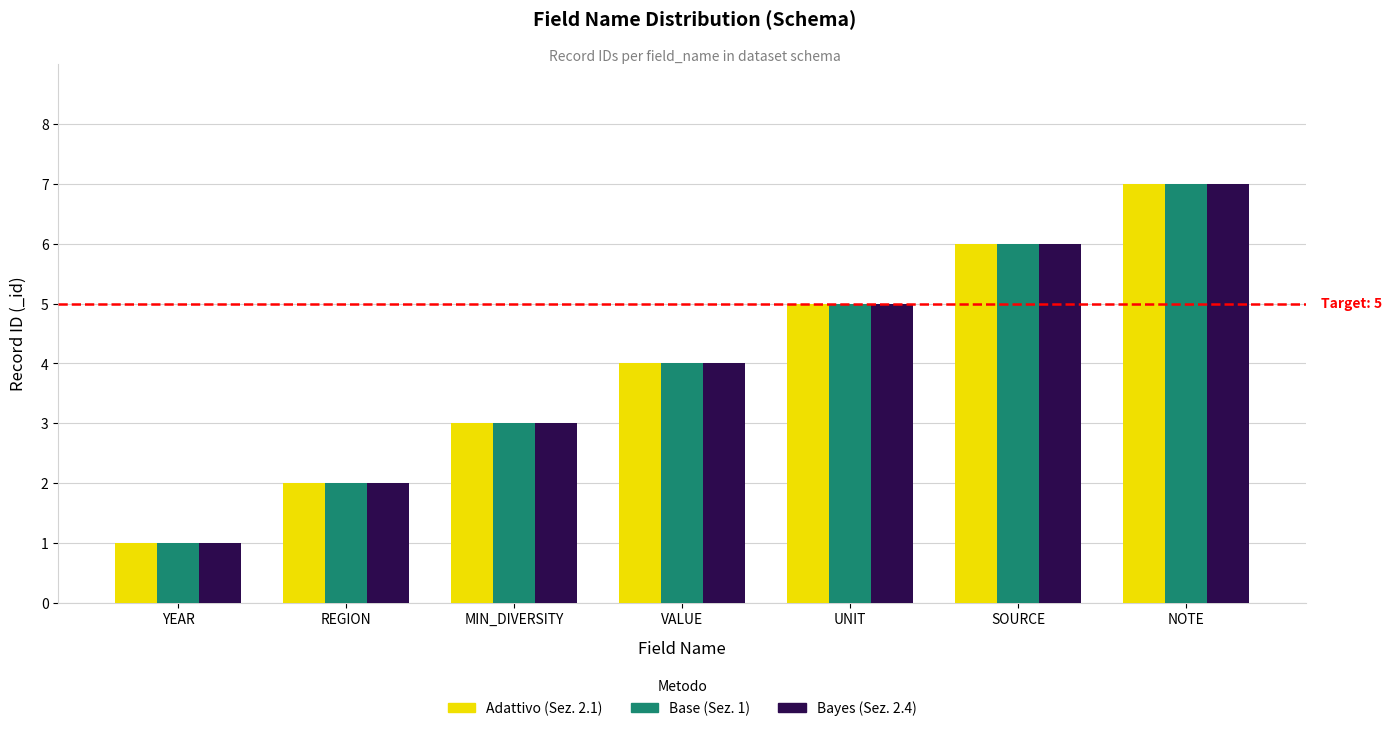

What is the difference between the Base (Sez. 1) values at SOURCE and NOTE?

1